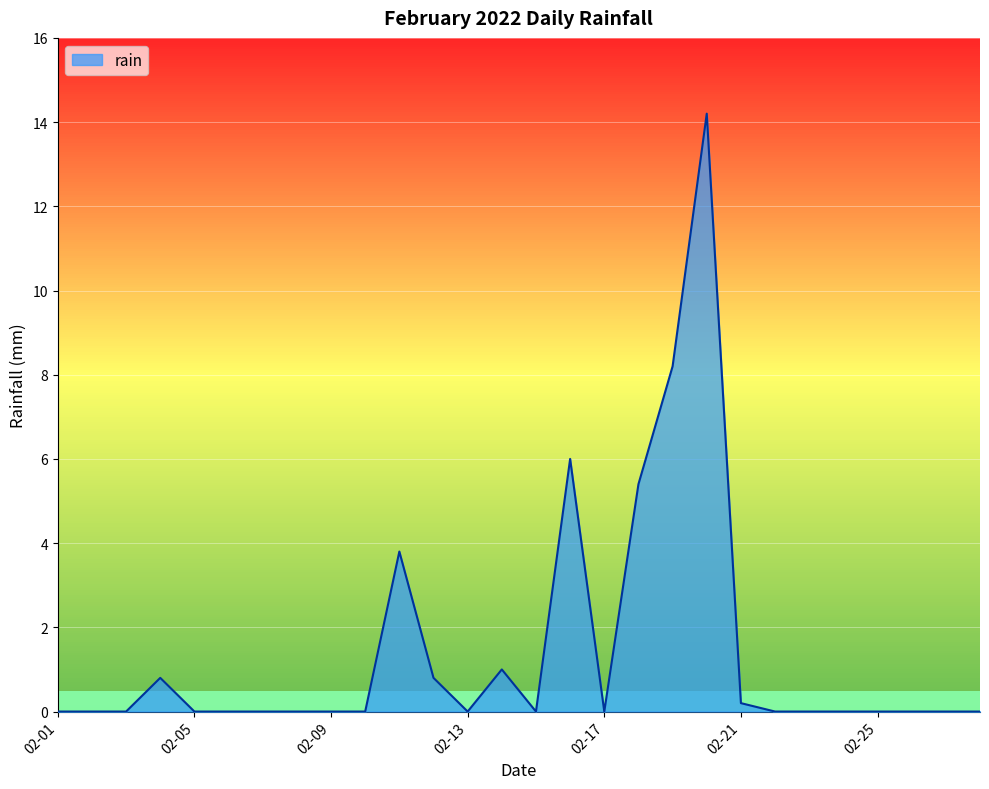

What is the maximum value shown in the chart?

14.2